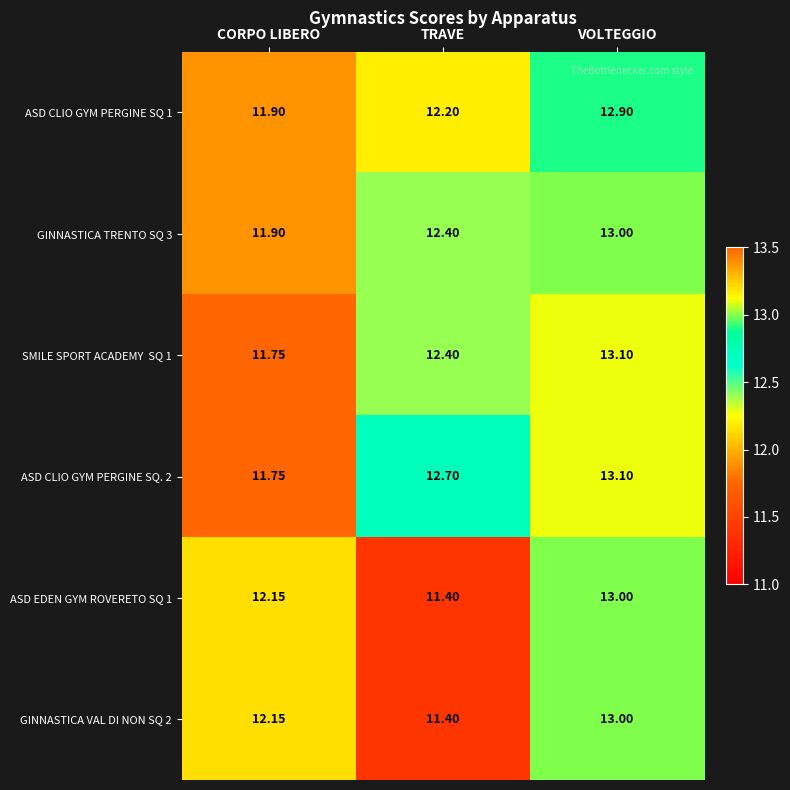

List the labels in order of GINNASTICA VAL DI NON SQ 2 value, largest first.

VOLTEGGIO, CORPO LIBERO, TRAVE